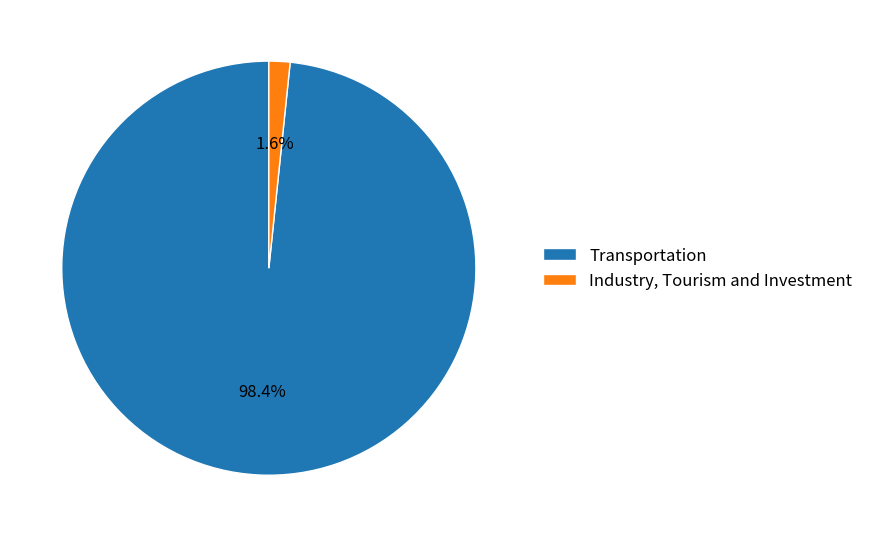

To the nearest percent, what is the average slice percentage?

50%